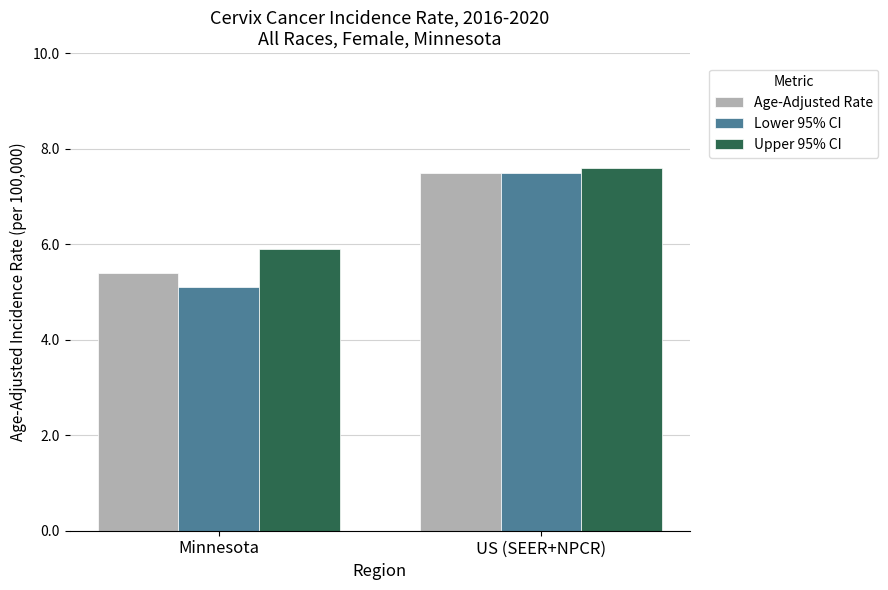

At which label does Lower 95% CI first exceed 7?

US (SEER+NPCR)